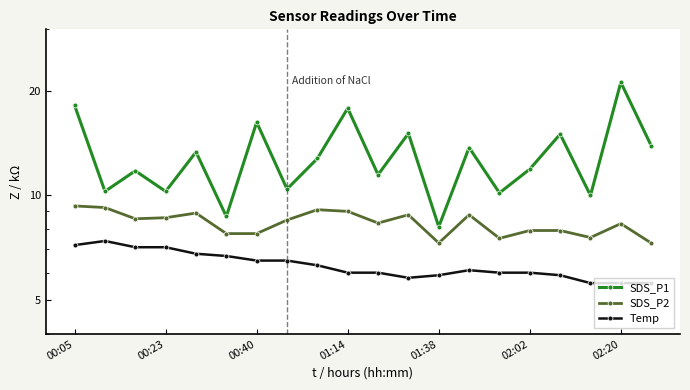

How many values in the SDS_P1 series are below 12?

10